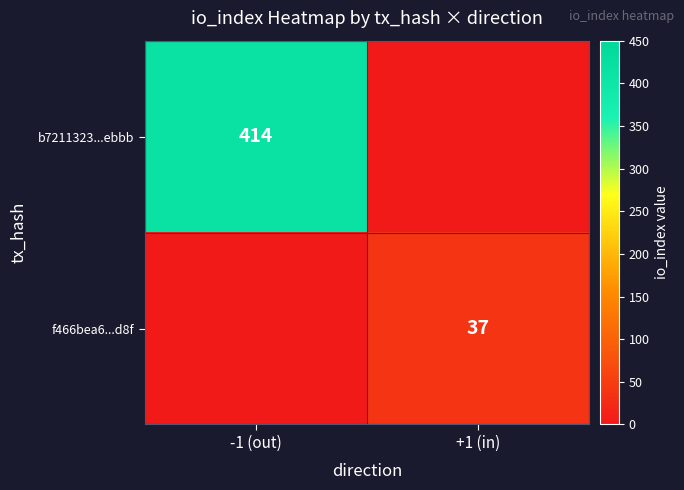

The b7211323...ebbb series shows 414 at -1 (out). True or false?

True